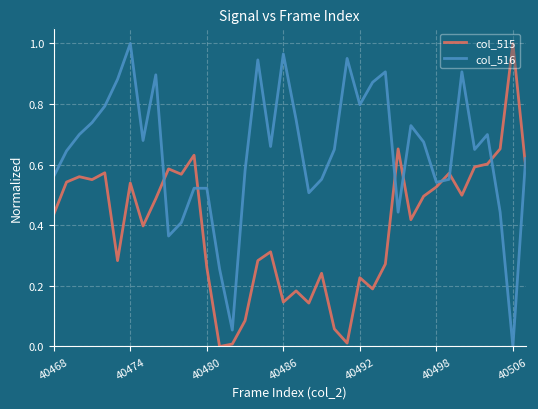

After their last crossing, which series has the higher values: col_515 or col_516?

col_516